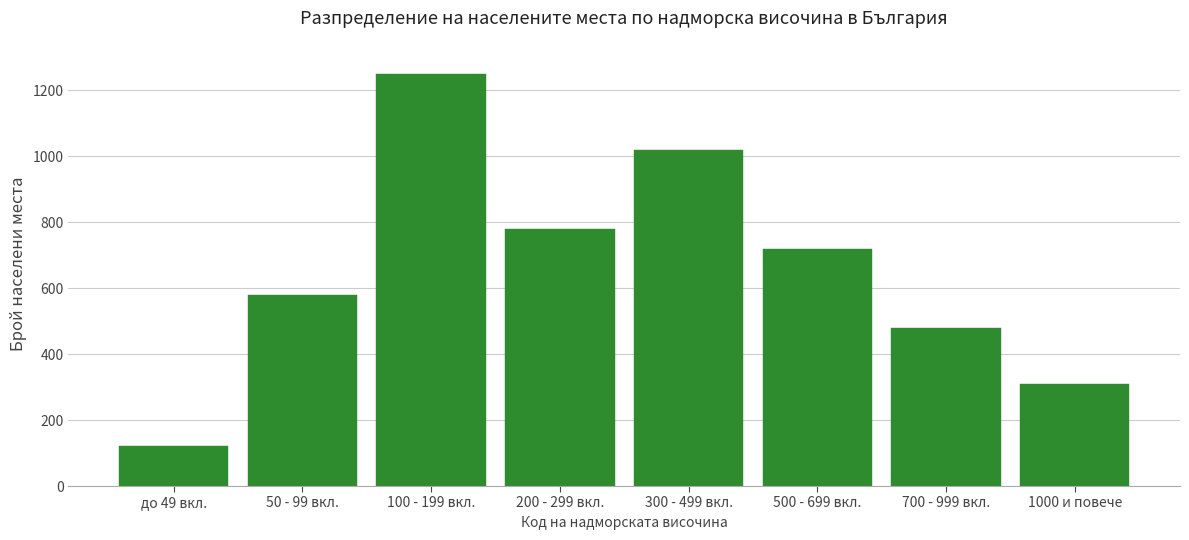

Reading left to right, extract all data points from this chart.

120	580	1250	780	1020	720	480	310